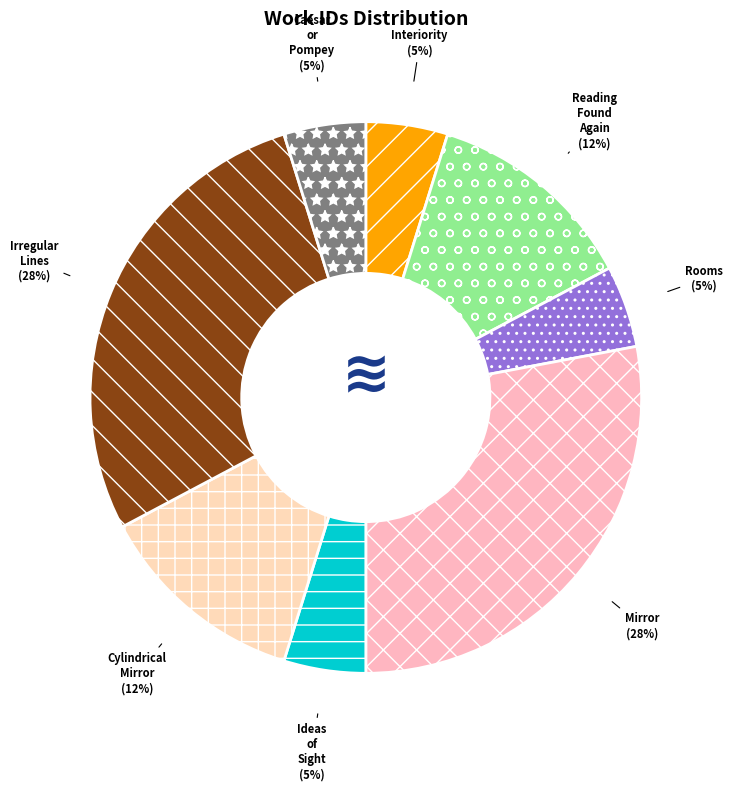

Does Cylindrical Mirror represent more than half of the total?

No